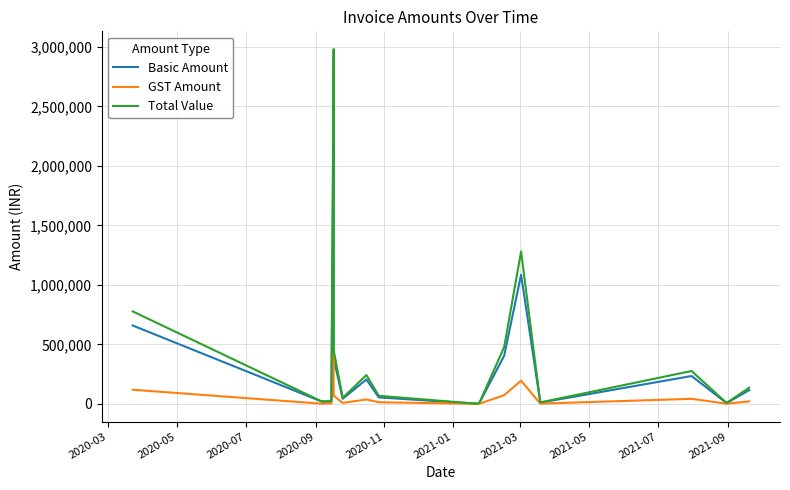

Is this an area chart (filled region under the line)?

No